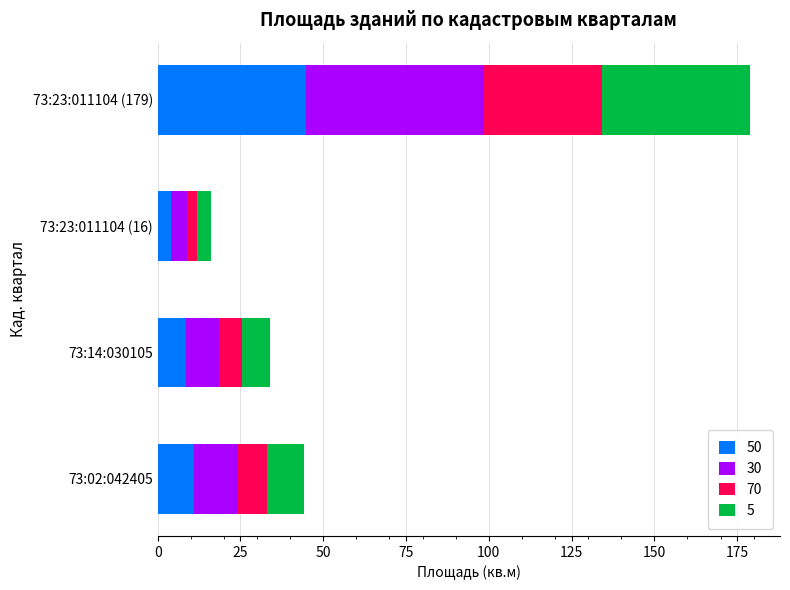

At which category is the sum across all series the highest?

73:23:011104 (179)